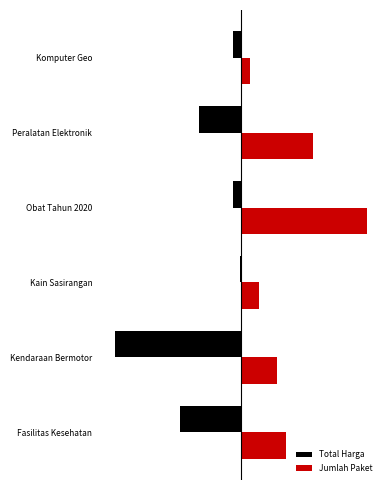

What are all the series names shown in the legend?

Total Harga, Jumlah Paket